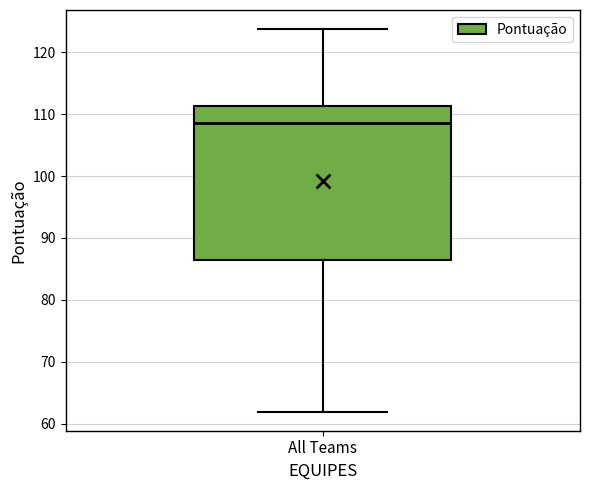

Transcribe this box plot: give where the median line is, the range the box spans, and where the two whiskers end, as read against the y-axis. The values are not printed on the chart, so give them approximately, as read against the axis.

median 109, box 86 to 111, whiskers 62 to 124